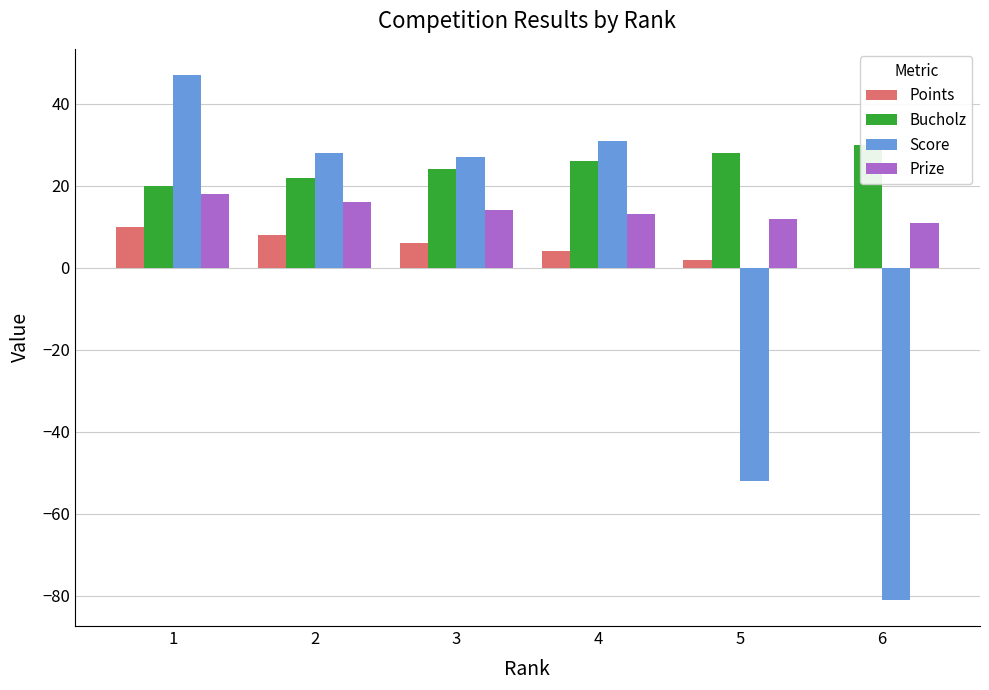

Which category has the highest value in the Bucholz series?

6